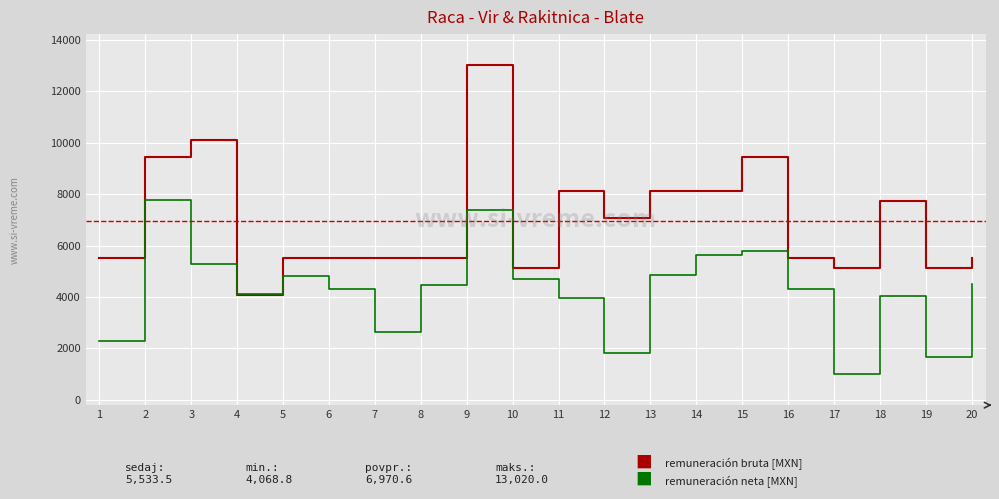

What is the average value of the Remuneración bruta series?

6970.6